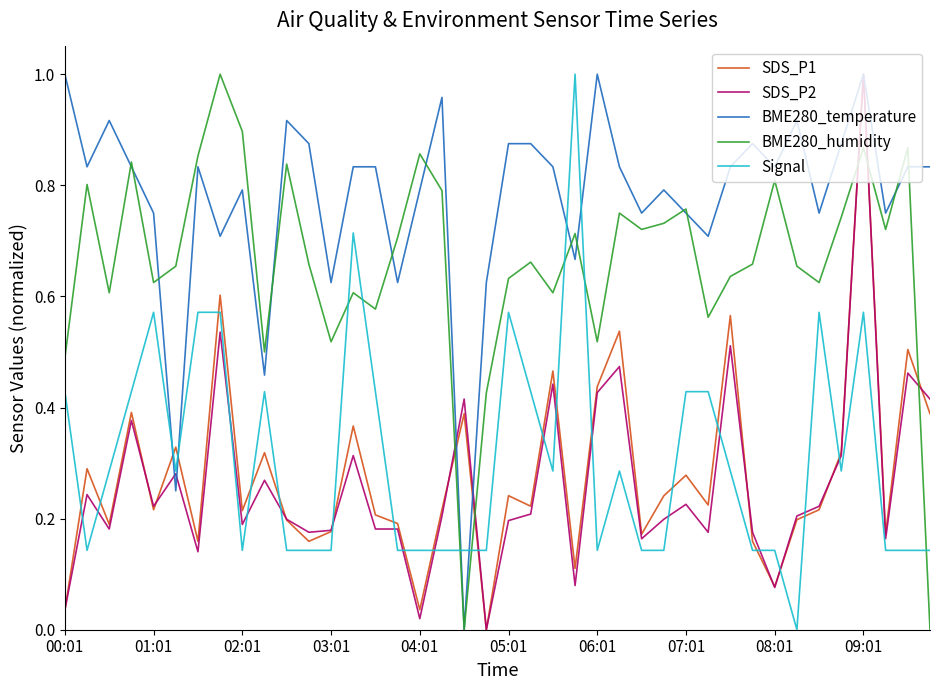

True or false: BME280_humidity and Signal cross at least once.

True